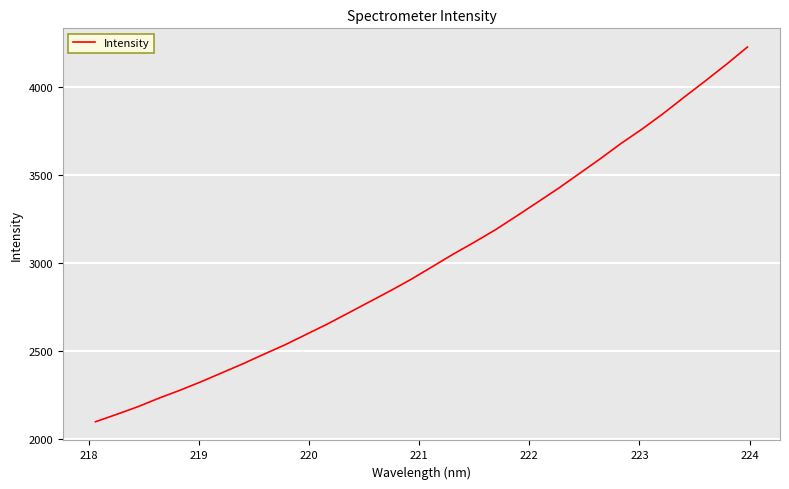

Reading left to right, list all the values displayed in this chart.

2098.6	2140.1	2183.2	2231.7	2276.7	2324.9	2376.1	2427.4	2481.8	2535.2	2593.8	2652.3	2715.1	2778.4	2841.6	2907.5	2978.8	3050.5	3117.9	3188.2	3265.6	3344.4	3423.8	3508.0	3592.4	3680.3	3761.9	3849.5	3943.1	4034.6	4128.3	4226.5